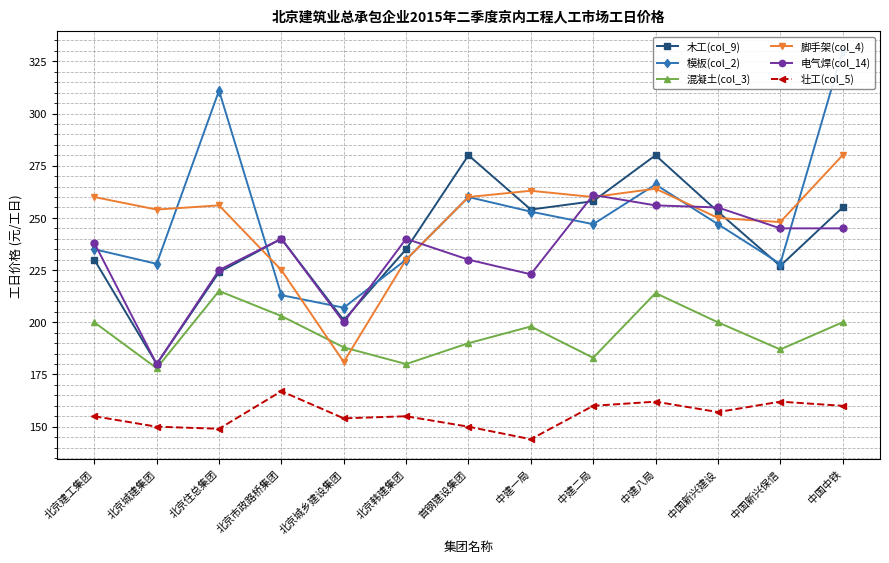

After their last crossing, which series has the higher values: 模板(col_2) or 电气焊(col_14)?

模板(col_2)